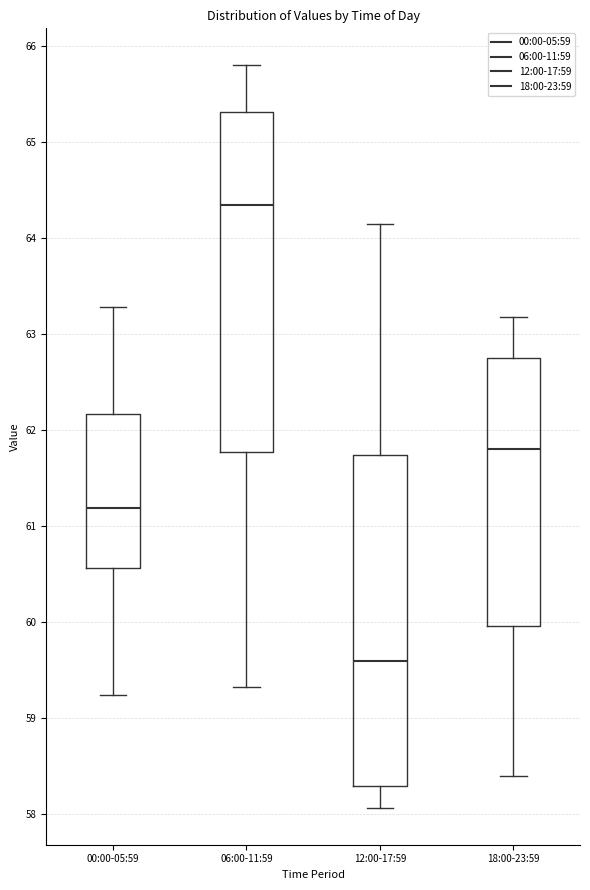

Reading left to right, transcribe this box plot: for each box, give where its median line is, the range the box spans, and where its two whiskers end, as read against the y-axis. The values are not printed on the chart, so give them approximately, as read against the axis.

00:00-05:59: median 61.2, box 60.6 to 62.2, whiskers 59.2 to 63.3
06:00-11:59: median 64.4, box 61.8 to 65.3, whiskers 59.3 to 65.8
12:00-17:59: median 59.6, box 58.3 to 61.7, whiskers 58.1 to 64.2
18:00-23:59: median 61.8, box 60.0 to 62.8, whiskers 58.4 to 63.2